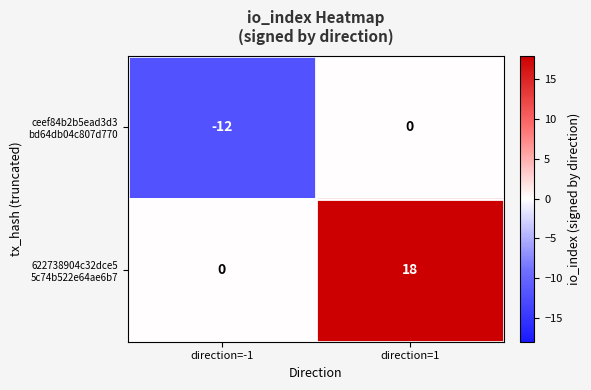

At how many categories does at least one series exceed 6?

1